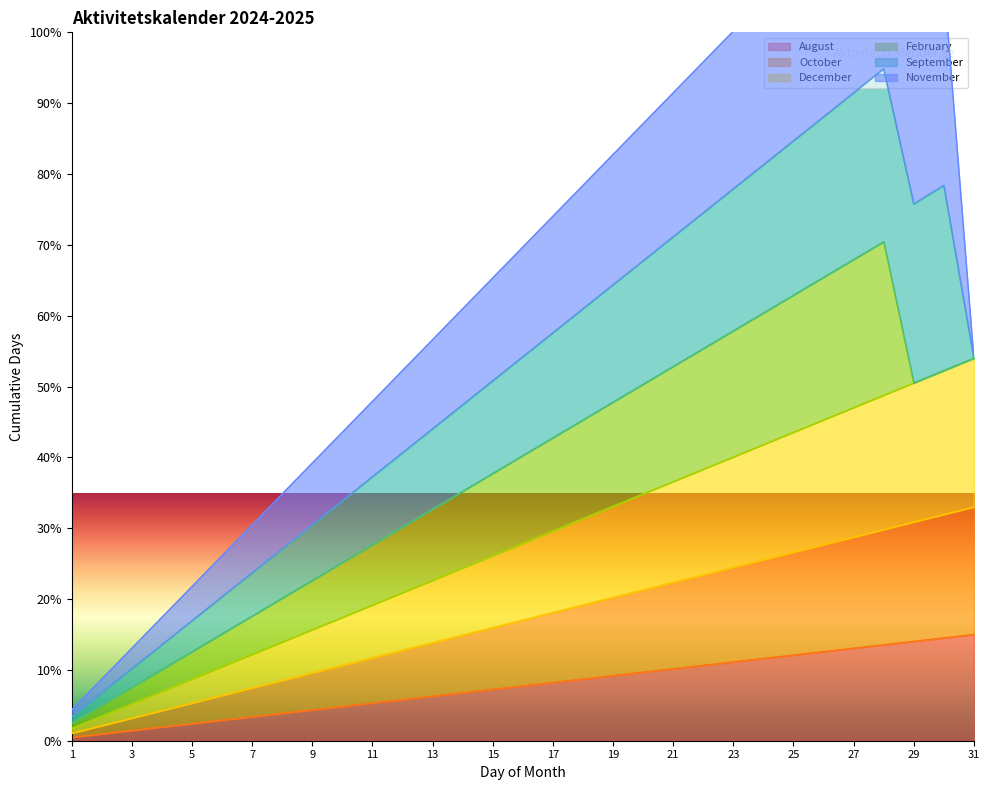

What is the sum of the August values at 3 and 29?

15.5